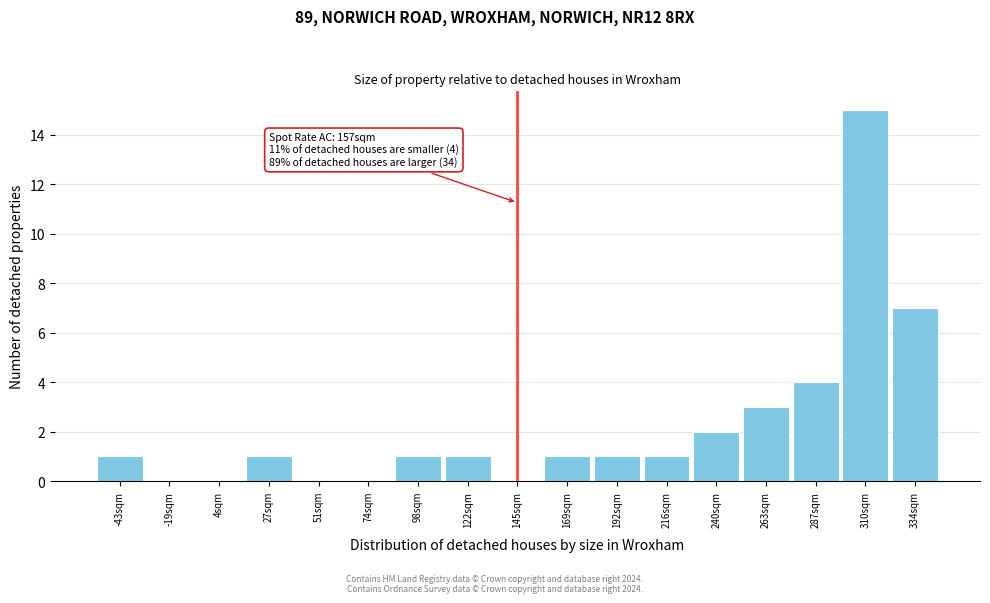

Reading left to right, transcribe all the data shown in this chart.

-43sqm=1	-19sqm=0	4sqm=0	27sqm=1	51sqm=0	74sqm=0	98sqm=1	122sqm=1	145sqm=0	169sqm=1	192sqm=1	216sqm=1	240sqm=2	263sqm=3	287sqm=4	310sqm=15	334sqm=7